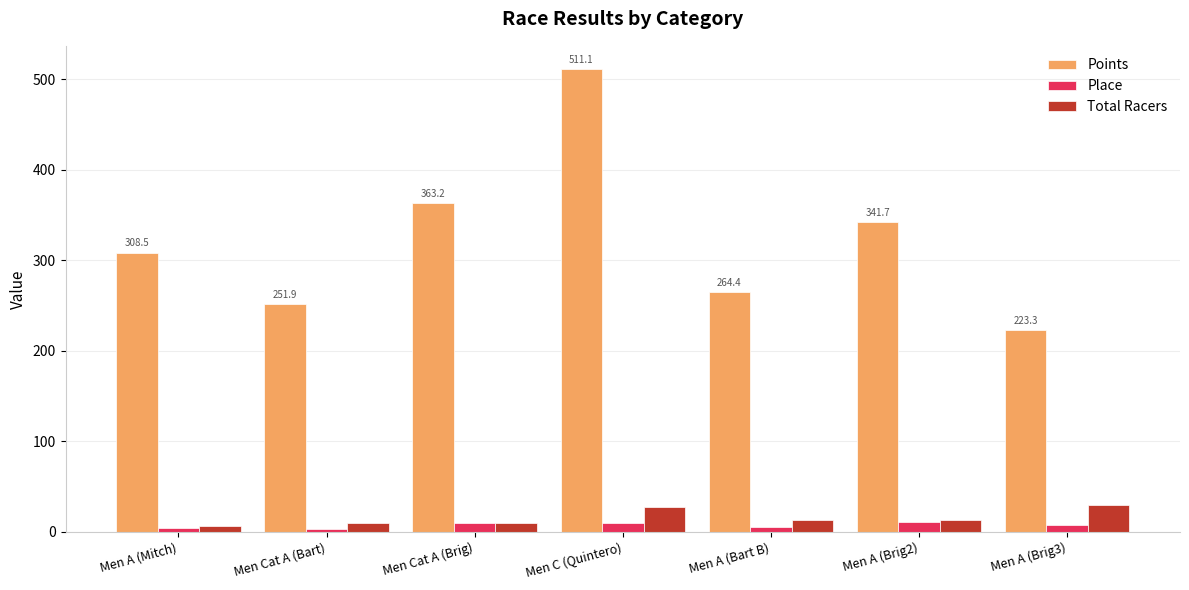

Is the value of Place at Men A (Brig2) greater than the value of Points at Men Cat A (Bart)?

No